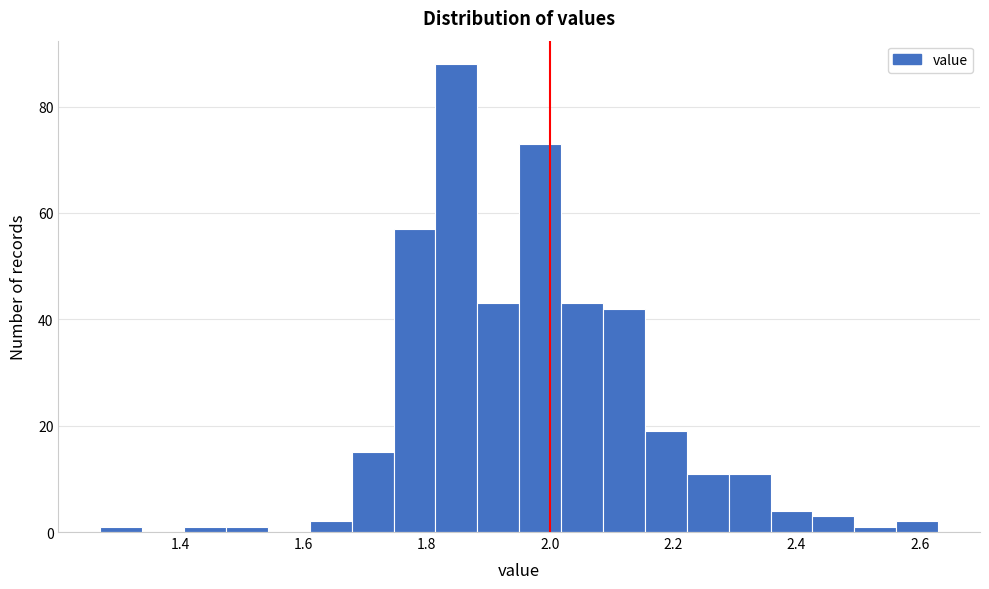

Around what value on the x-axis is the tallest bar? Give the approximate position of its centre, as read against the axis.

1.84